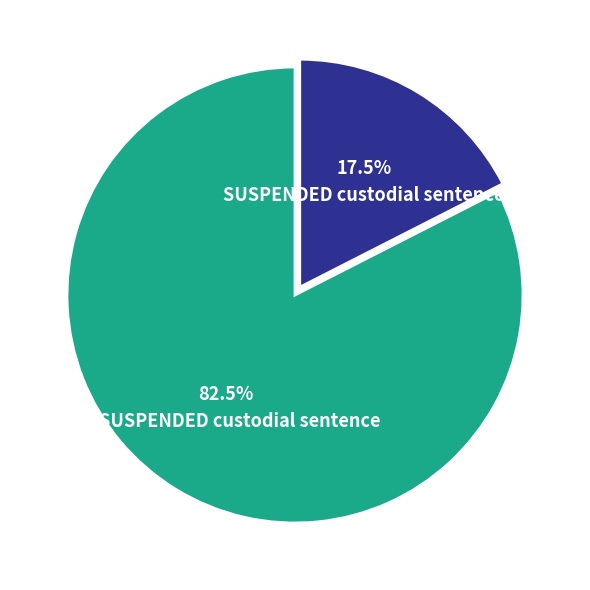

Between SUSPENDED custodial sentence and UNSUSPENDED custodial sentence, which is larger?

UNSUSPENDED custodial sentence